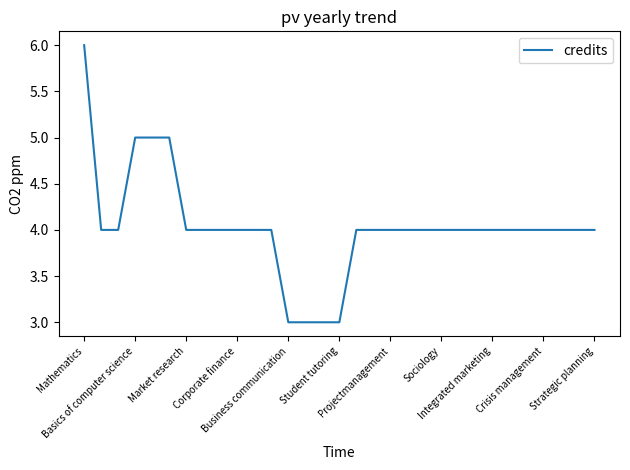

Count the values in the range 4 to 5.

26